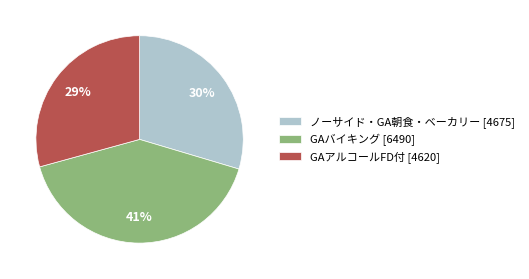

To the nearest percent, what is the difference between the ノーサイド・GA朝食・ベーカリー [4675] and GAバイキング [6490] slice percentages?

11%